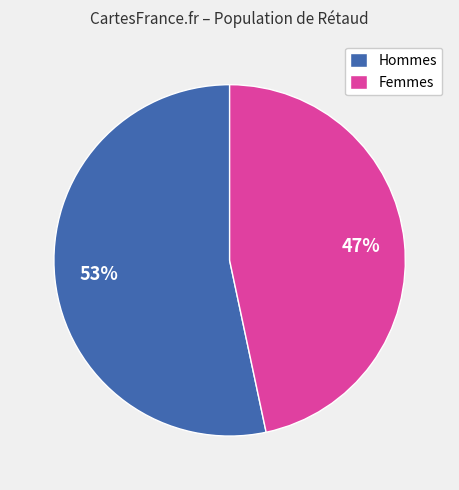

Rank the categories by value from lowest to highest.

Femmes, Hommes